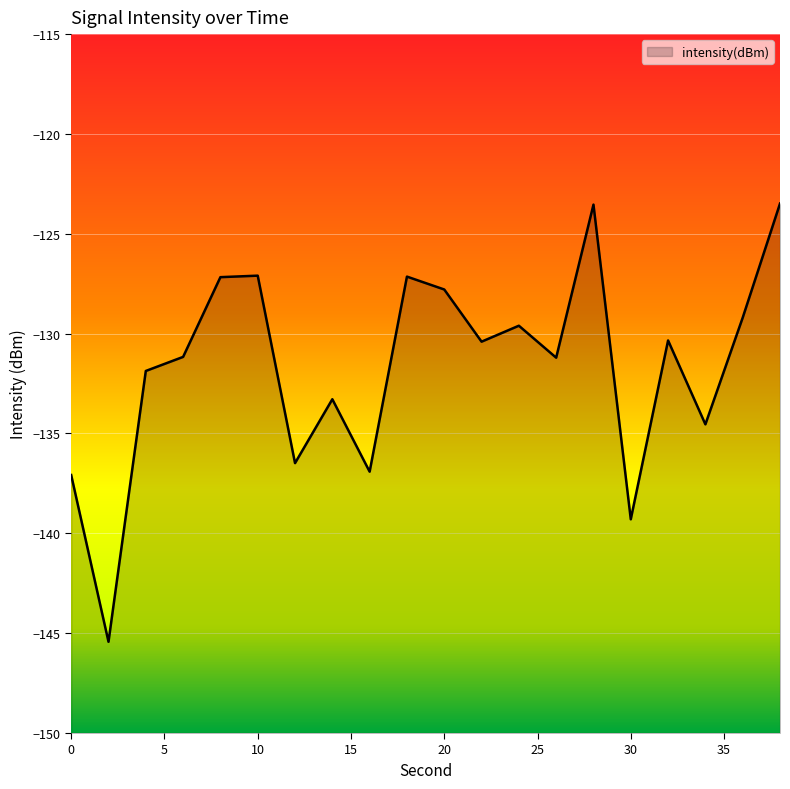

What is the value of the 8th point from the left?

-133.3